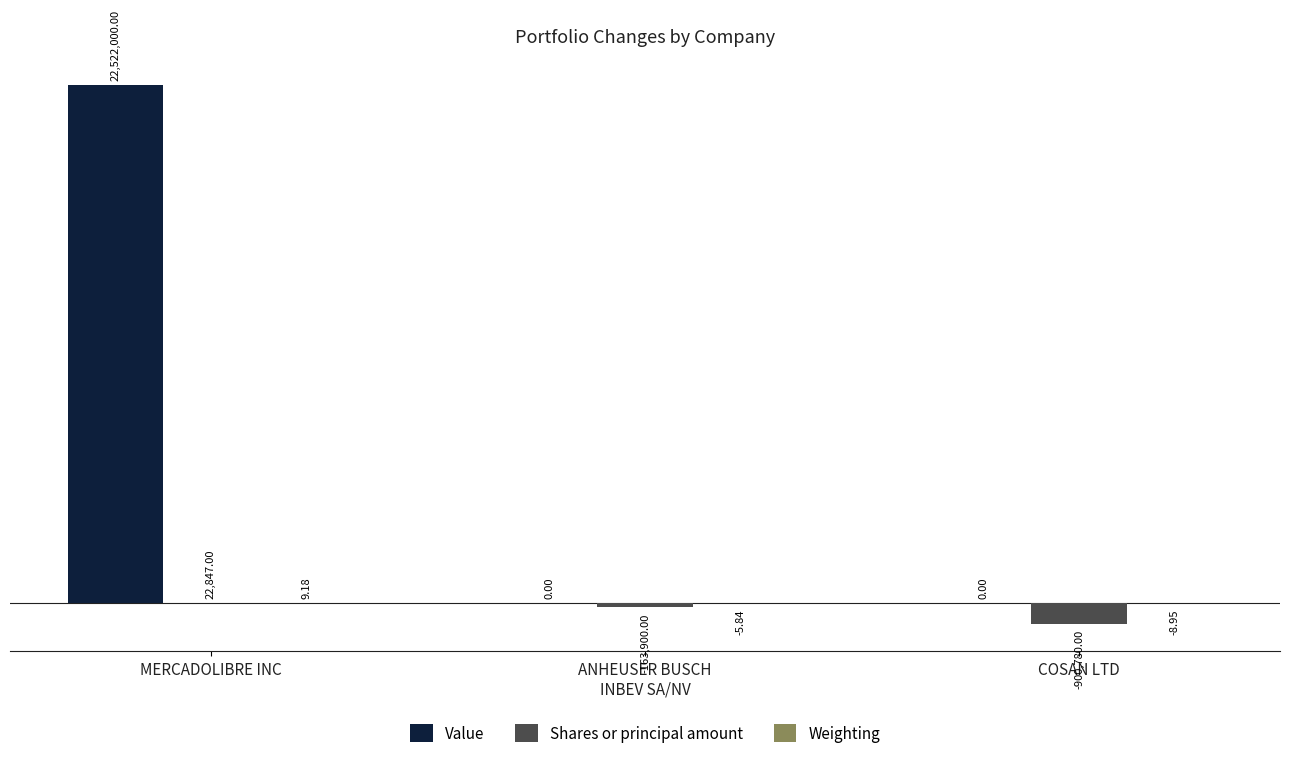

What is the sum of all Value values?

22522000.0